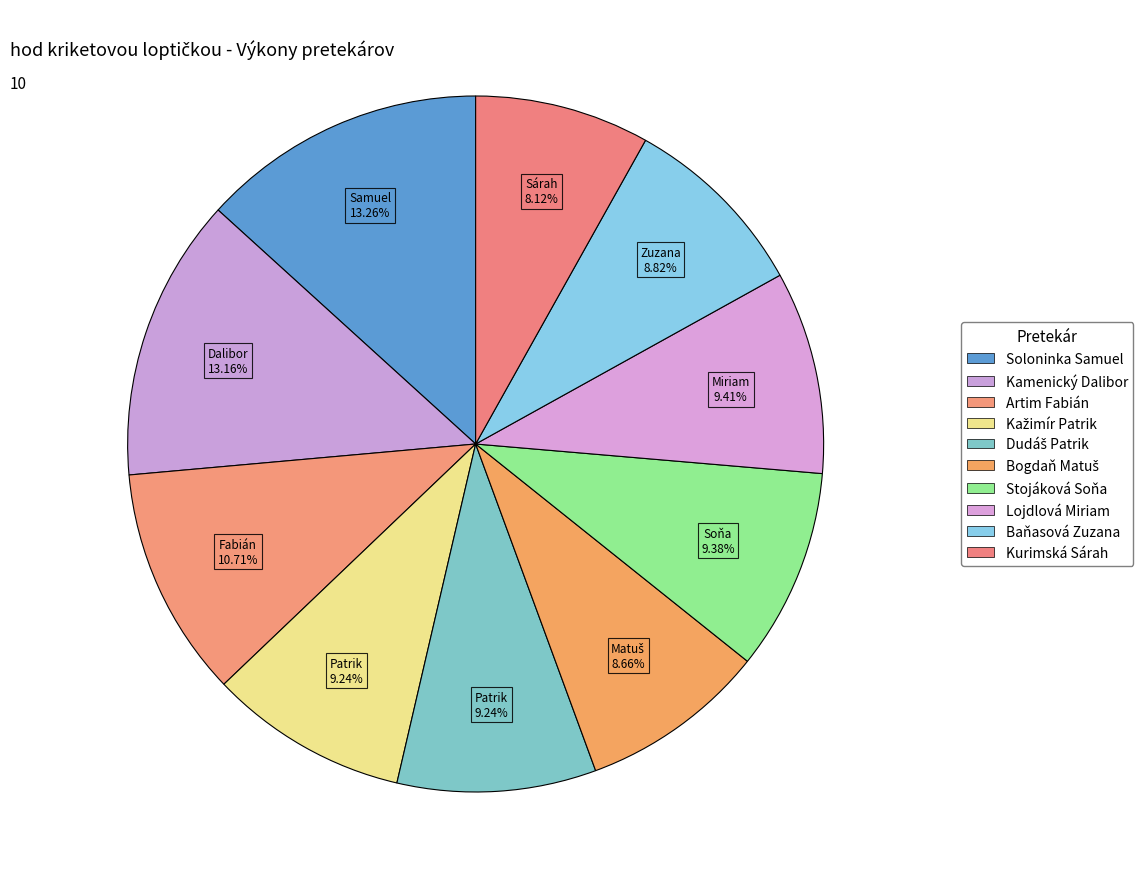

To the nearest percent, what is the average slice percentage?

10%